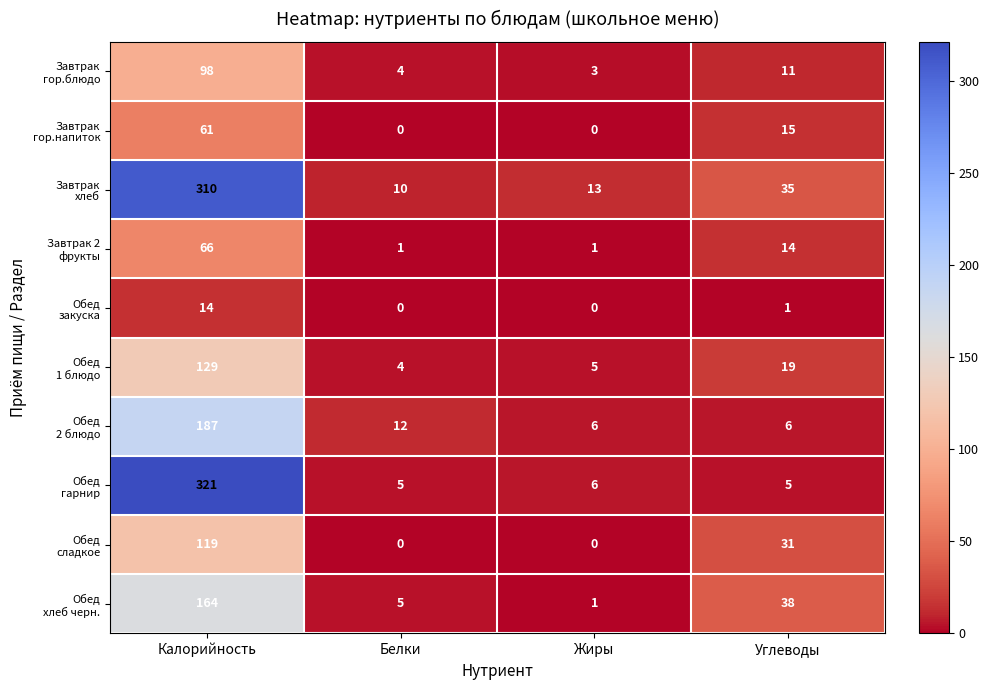

Which category has the highest value across all series?

Калорийность